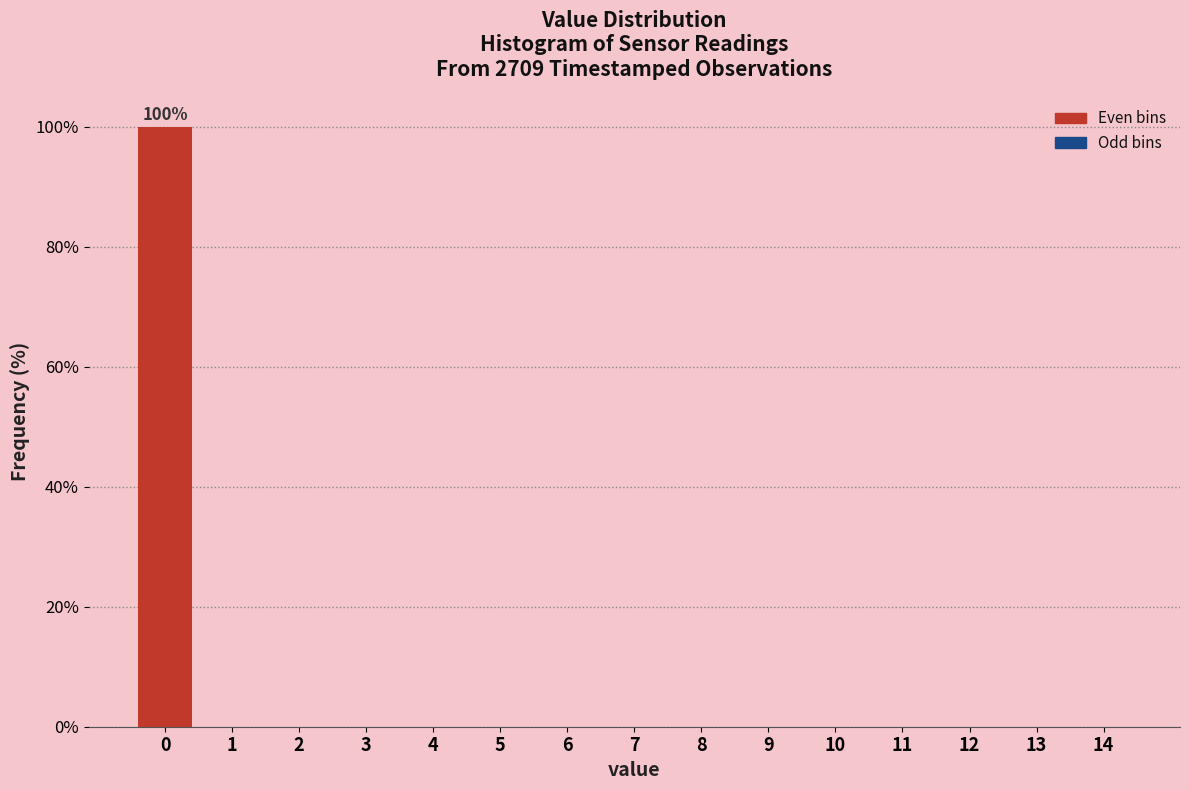

Reading left to right, transcribe all the data shown in this chart.

0=100	1=0	2=0	3=0	4=0	5=0	6=0	7=0	8=0	9=0	10=0	11=0	12=0	13=0	14=0